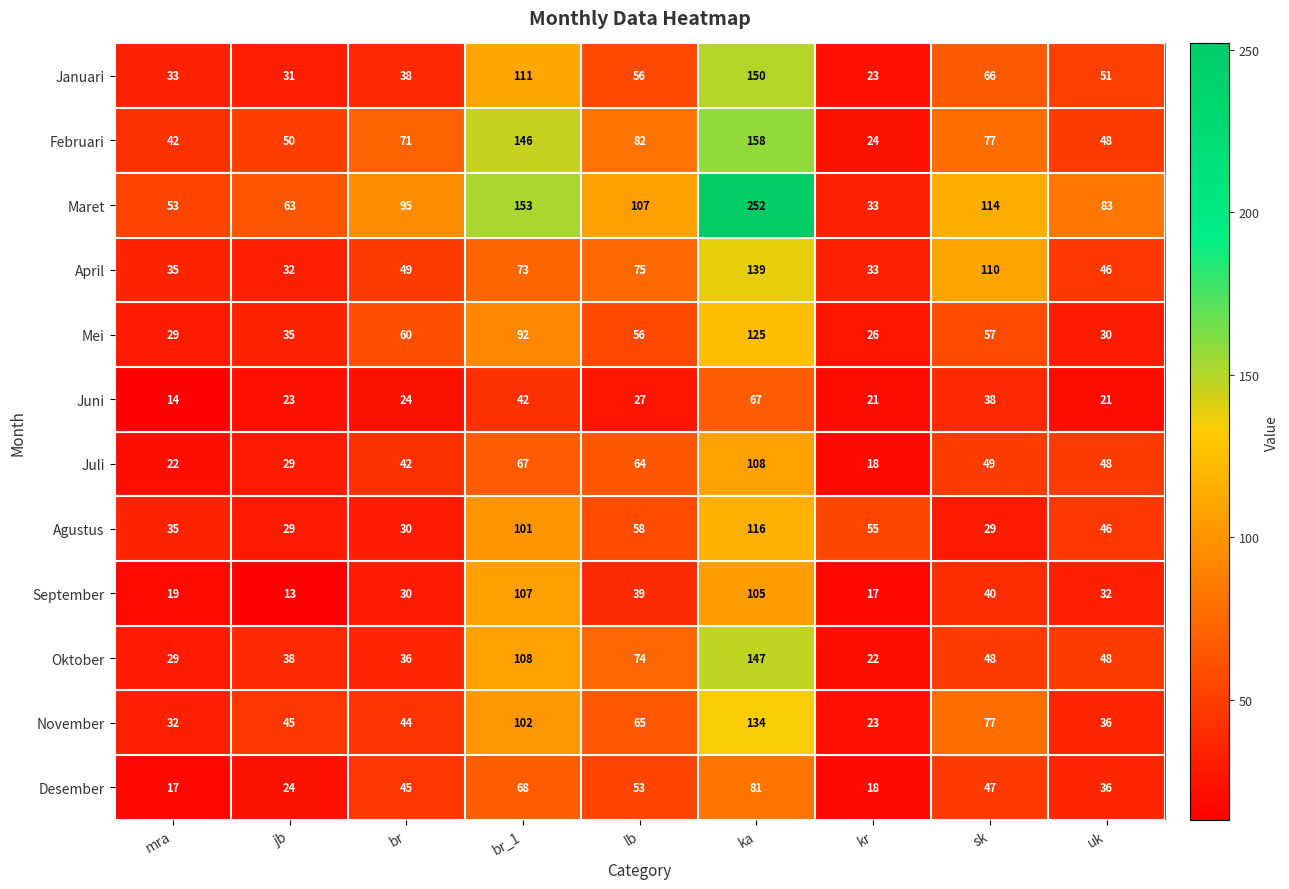

True or false: Juli has a value of 43 at lb.

False